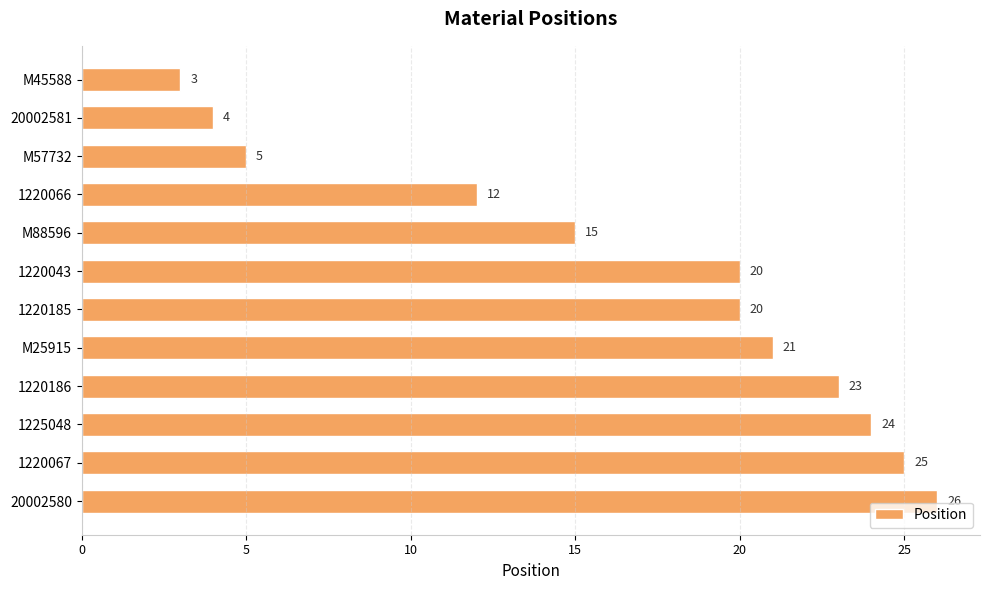

What is the label of the 11th bar from the top?

1220067